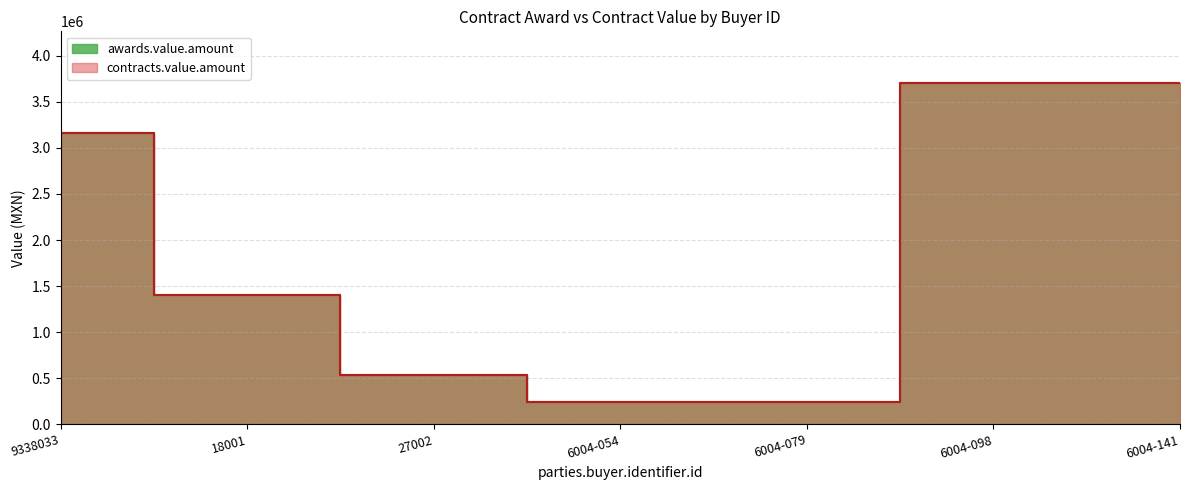

What is the average value of the contracts.value.amount series?

1856451.1